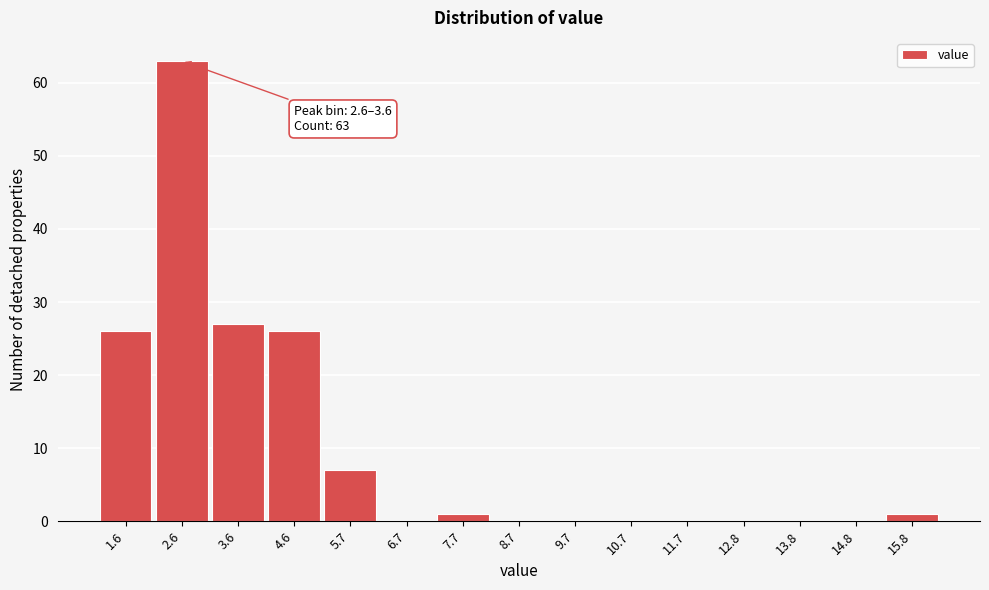

Reading left to right, list all the values displayed in this chart.

1.6=26	2.6=63	3.6=27	4.6=26	5.7=7	6.7=0	7.7=1	8.7=0	9.7=0	10.7=0	11.7=0	12.8=0	13.8=0	14.8=0	15.8=1